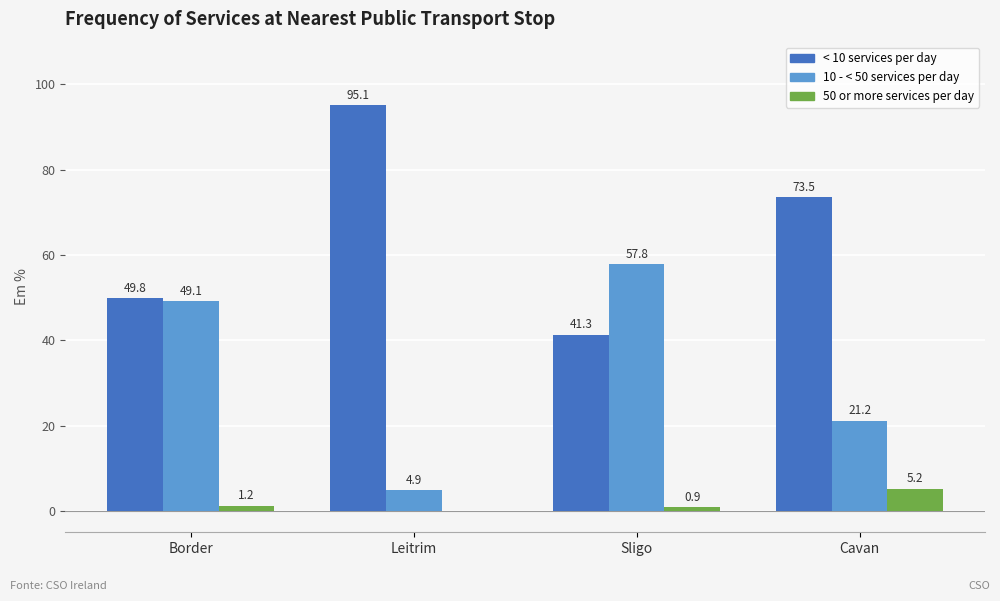

Where does the < 10 services per day series first go above 73?

Leitrim